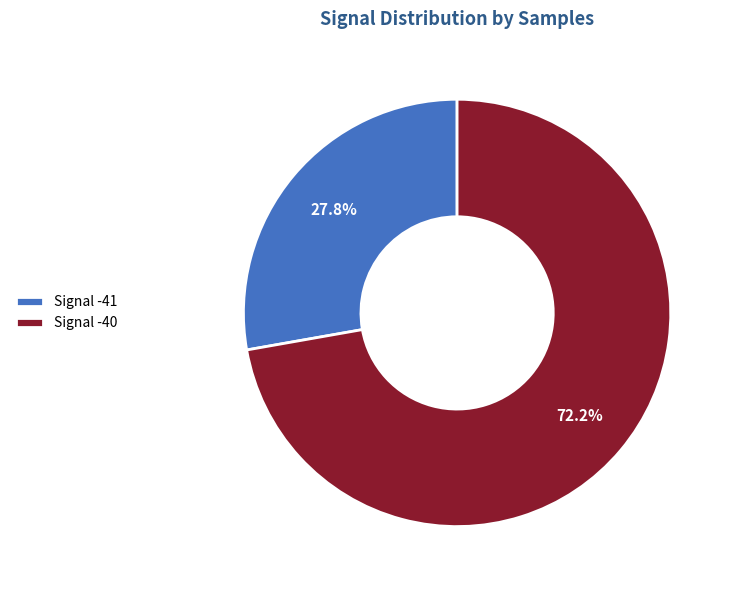

Is the sum of Signal -40 and Signal -41 greater than half?

Yes